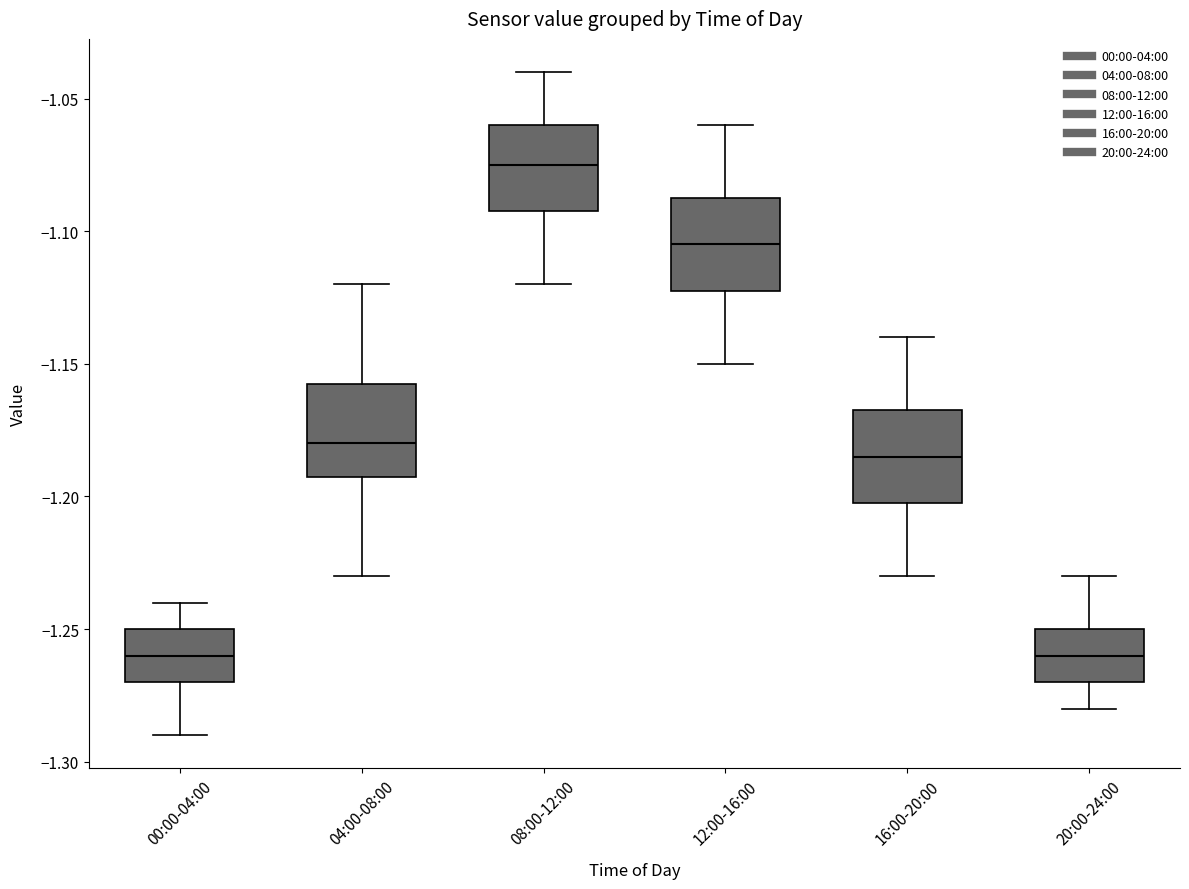

Reading left to right, read every box against the y-axis: the position of its median line, the range the box covers, and the ends of its whiskers. The values are not printed on the chart, so give them approximately, as read against the axis.

00:00-04:00: median -1.260, box -1.270 to -1.250, whiskers -1.290 to -1.240
04:00-08:00: median -1.180, box -1.190 to -1.155, whiskers -1.230 to -1.120
08:00-12:00: median -1.075, box -1.090 to -1.060, whiskers -1.120 to -1.040
12:00-16:00: median -1.105, box -1.120 to -1.085, whiskers -1.150 to -1.060
16:00-20:00: median -1.185, box -1.200 to -1.165, whiskers -1.230 to -1.140
20:00-24:00: median -1.260, box -1.270 to -1.250, whiskers -1.280 to -1.230